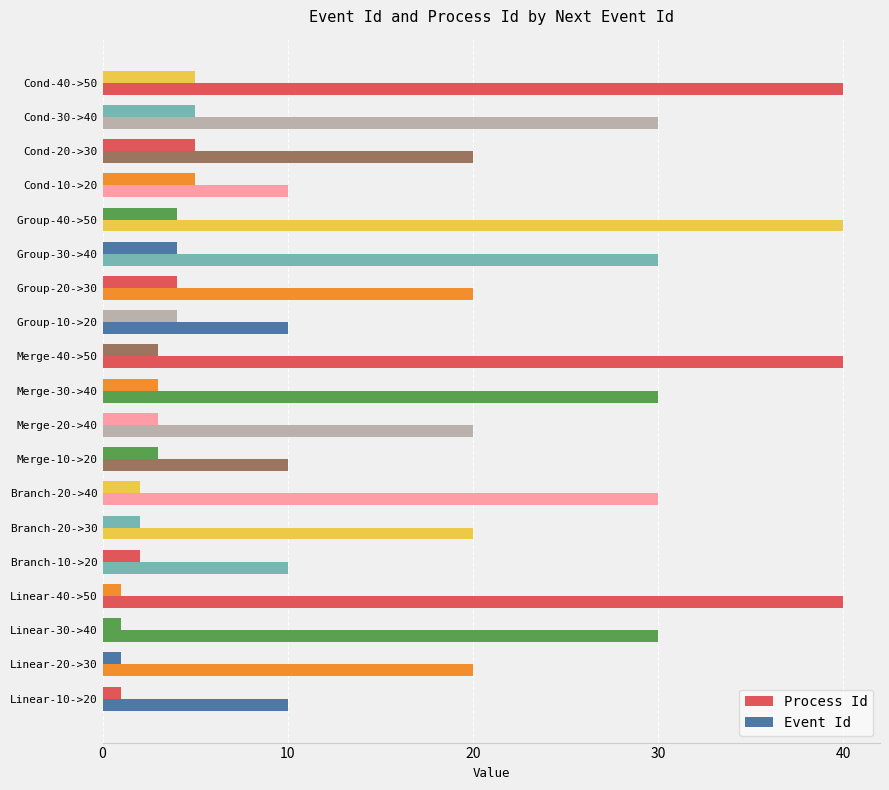

List the series in order of their overall mean, lowest first.

Process Id, Event Id